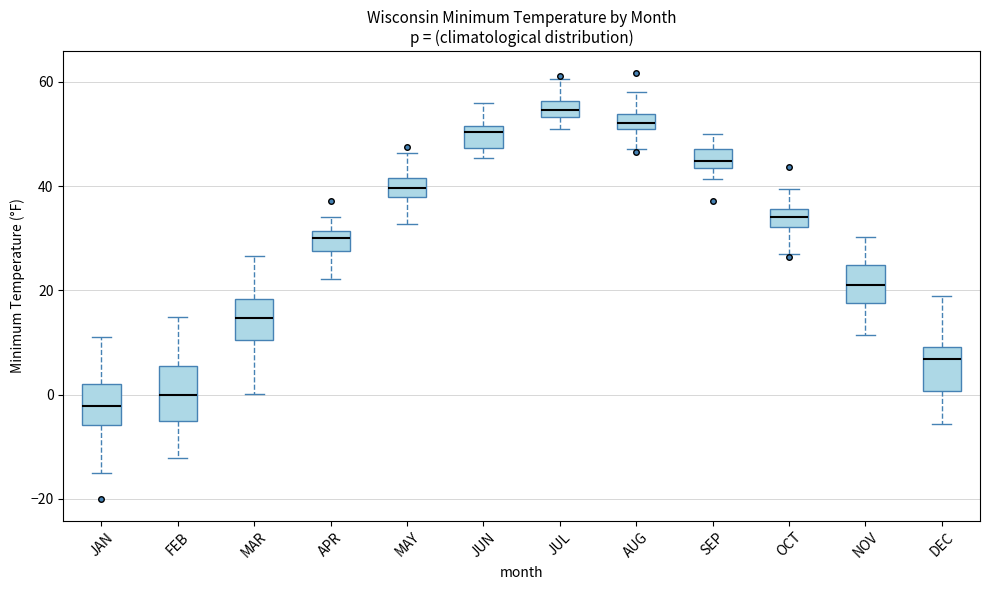

Which box is the tallest, from its lower edge to its upper edge?

FEB